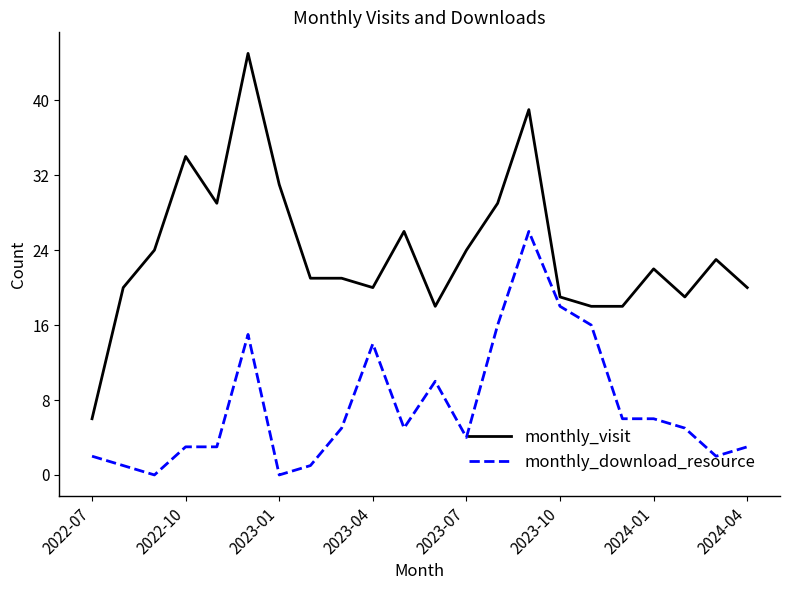

What is the highest value of the monthly_download_resource series?

26